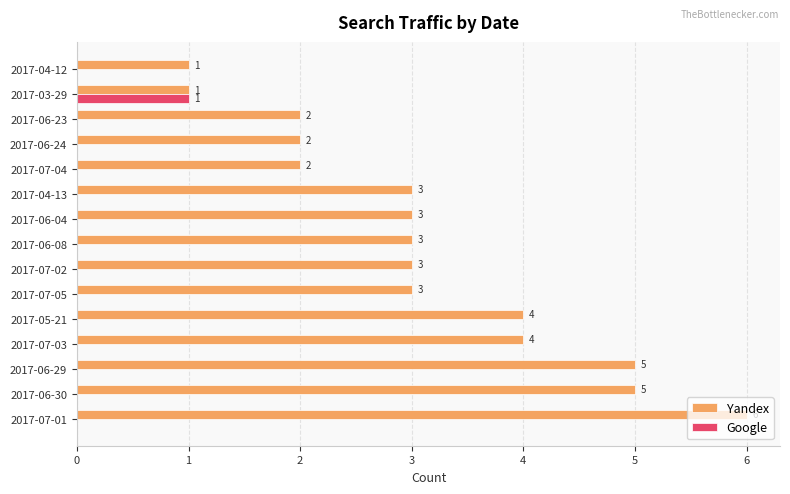

How many Yandex values are between 2 and 4?

10